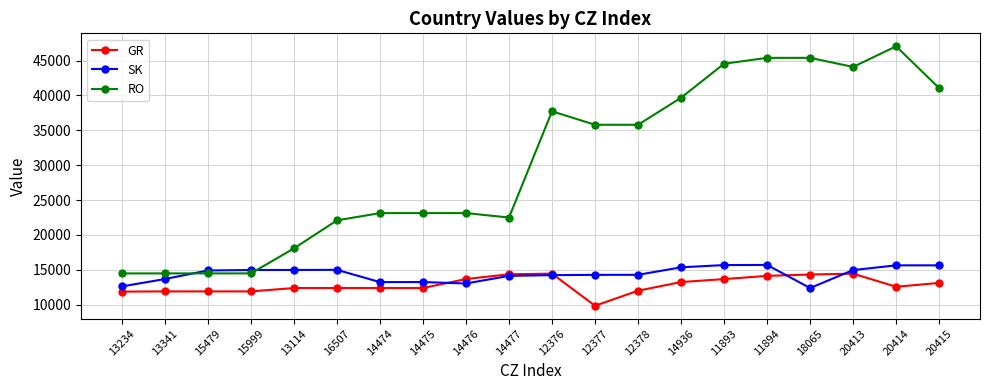

What is the approximate value of GR at 11894, to the nearest 100?

14100